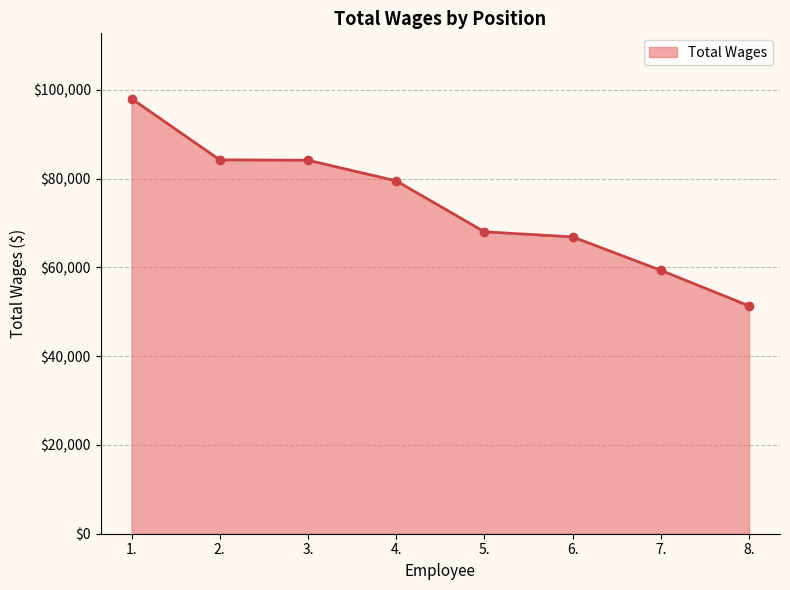

What is the maximum value shown in the chart?

98007